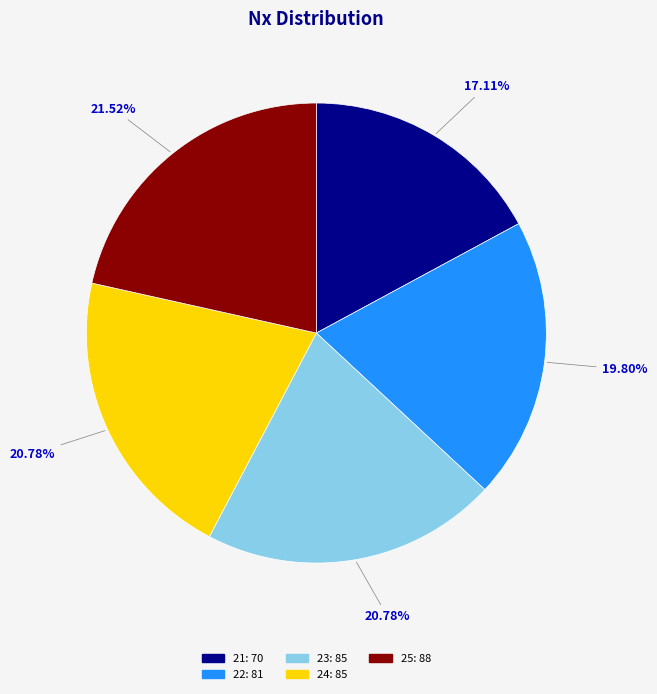

To the nearest percent, what is the difference between the 25 and 21 slice percentages?

4%